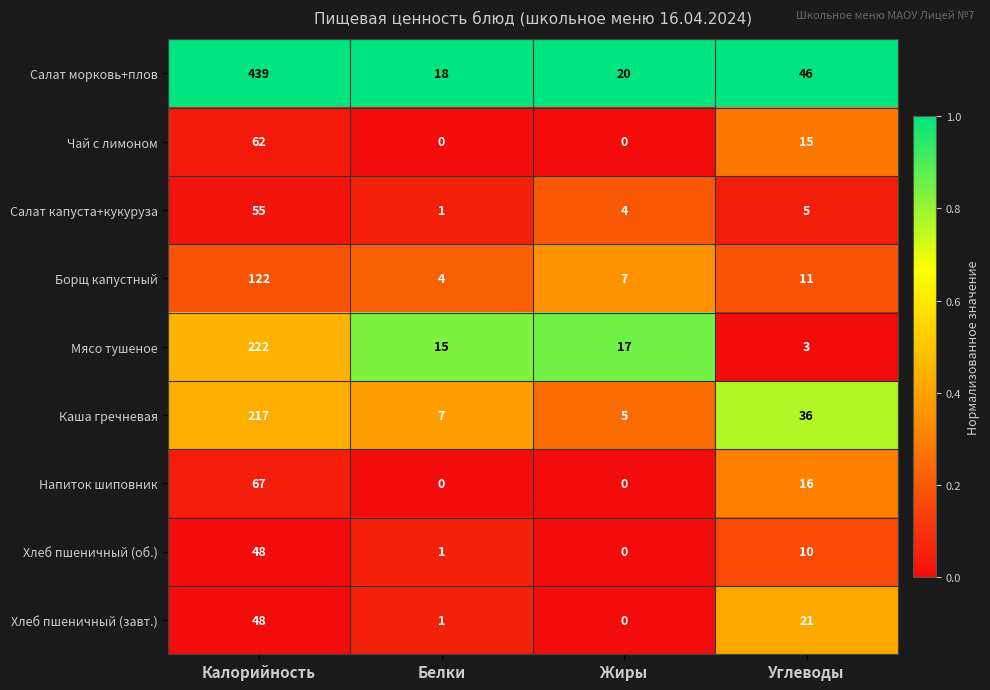

Where does the Чай с лимоном series first go above 15?

Калорийность